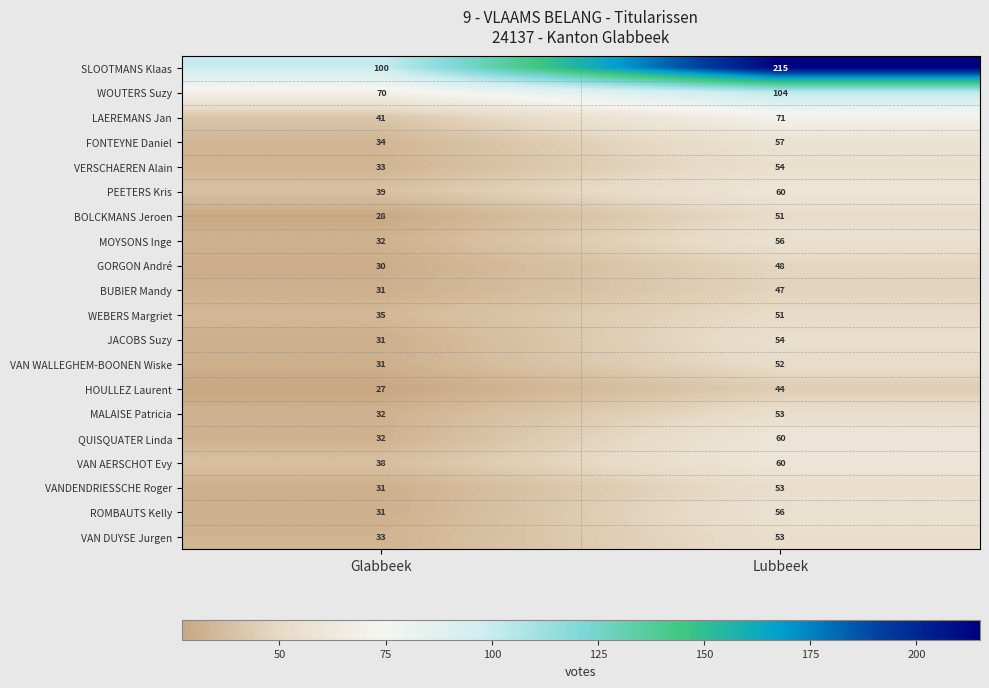

What is the spread (max minus min) of values at Lubbeek?

171